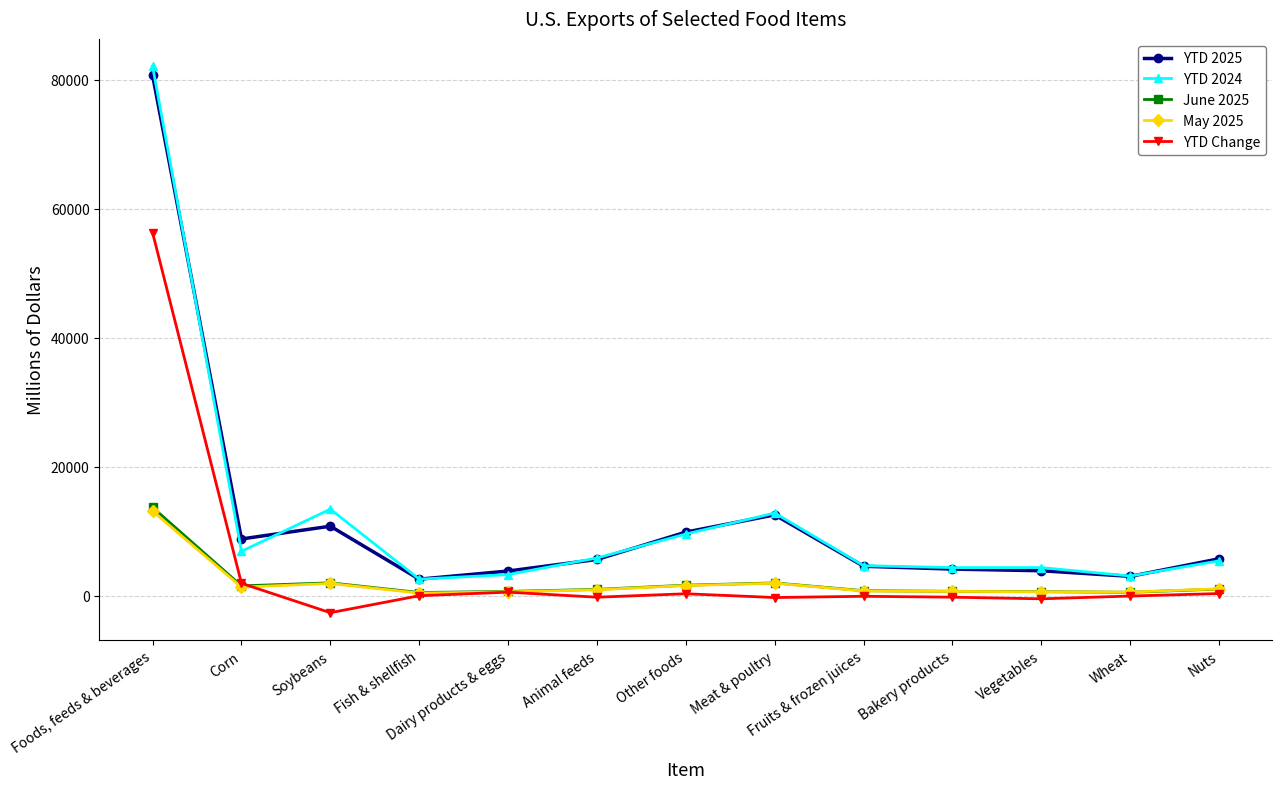

Count the number of categories in the chart.

13